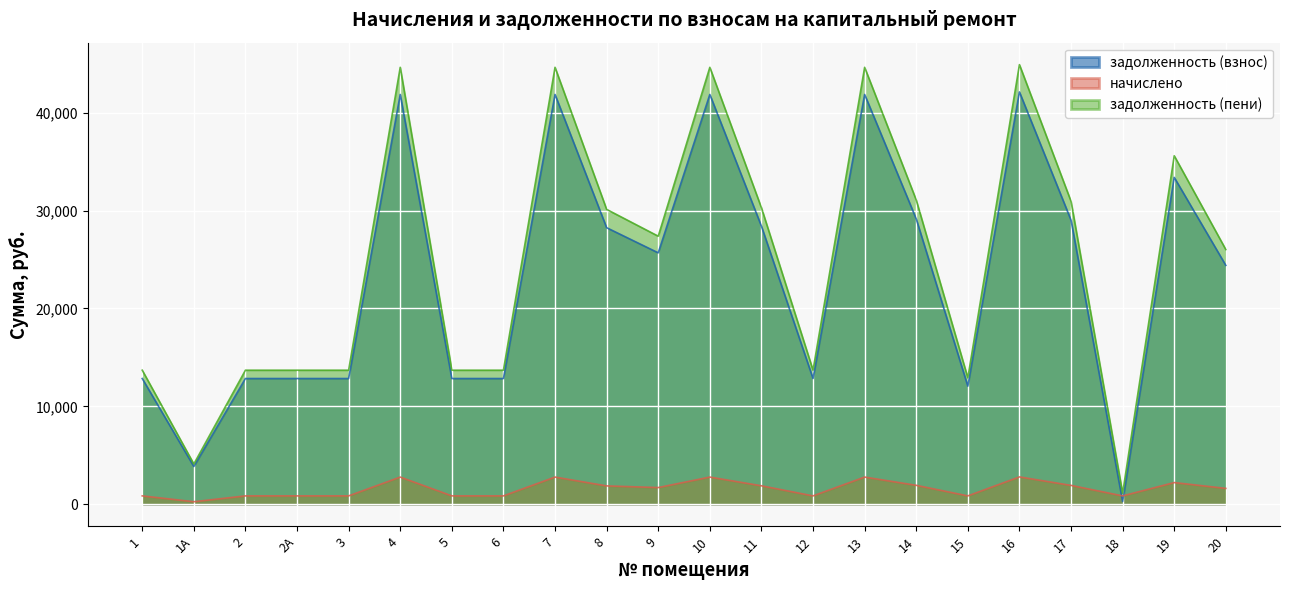

What is the label of the 5th point from the right?

16